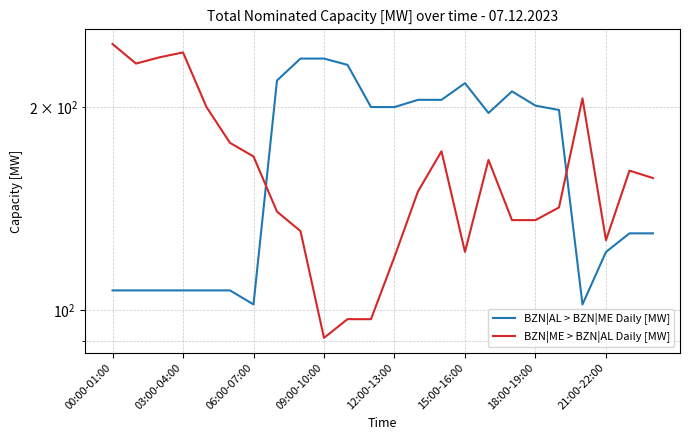

Reading left to right, transcribe all the data shown in this chart.

BZN|AL > BZN|ME Daily [MW]: 107	107	107	107	107	107	102	219	236	236	231	200	200	205	205	217	196	211	201	198	102	122	130	130
BZN|ME > BZN|AL Daily [MW]: 248	232	237	241	200	177	169	140	131	91	97	97	120	150	172	122	167	136	136	142	206	127	161	157